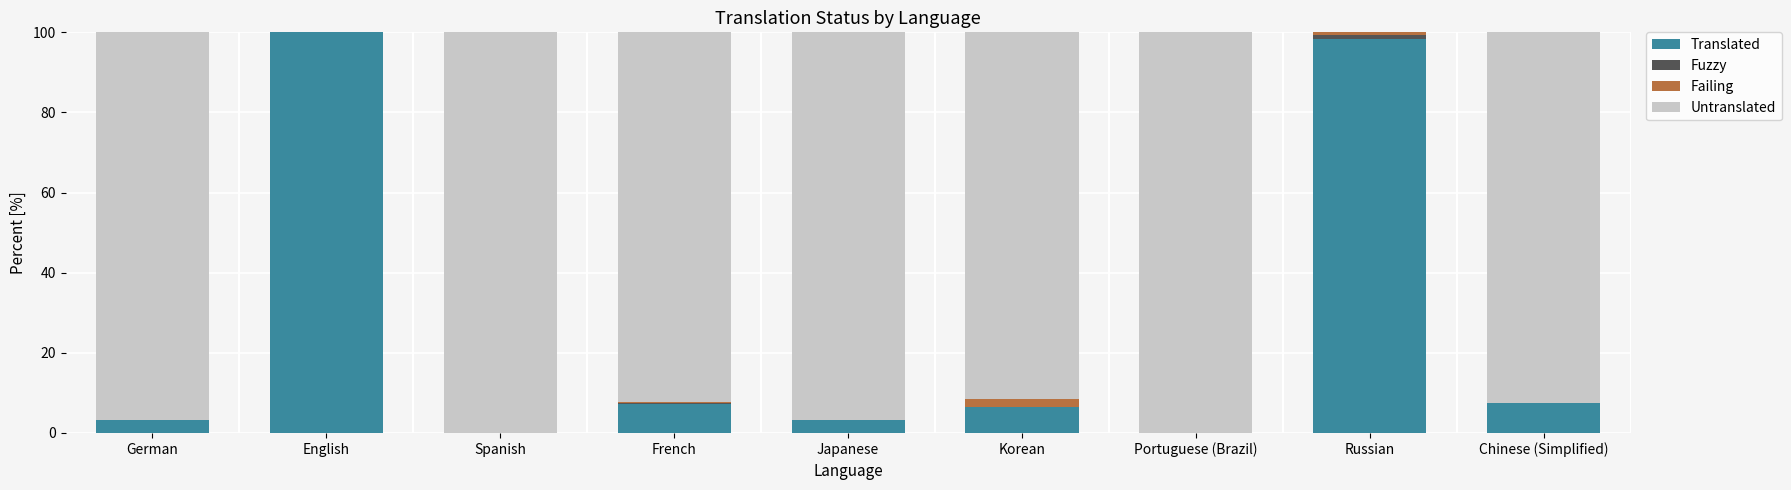

Which series has the widest spread of values?

Translated